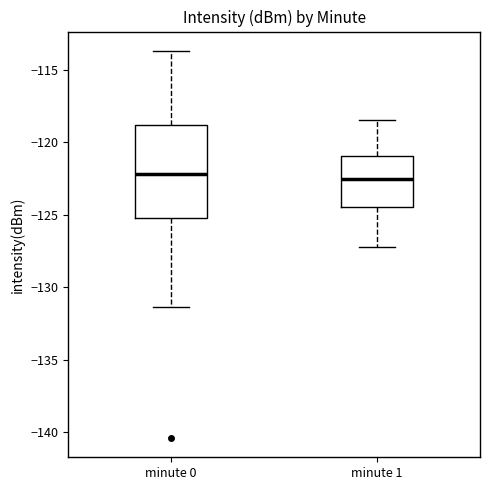

Reading left to right, read every box against the y-axis: the position of its median line, the range the box covers, and the ends of its whiskers. The values are not printed on the chart, so give them approximately, as read against the axis.

minute 0: median -122.0, box -125.0 to -119.0, whiskers -131.5 to -113.5
minute 1: median -122.5, box -124.5 to -121.0, whiskers -127.0 to -118.5